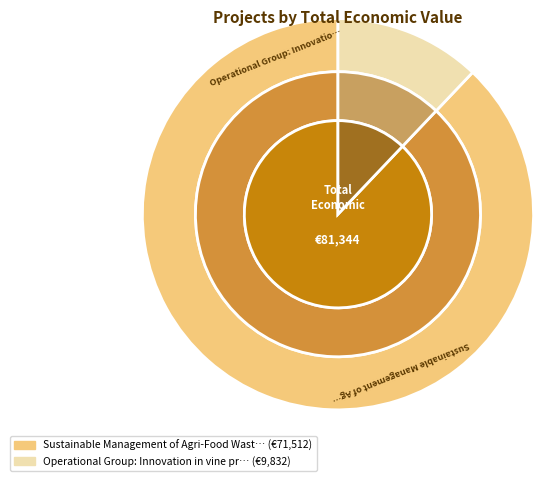

True or false: Operational Group: Innovation in vine pruning accounts for 12% of the total.

True